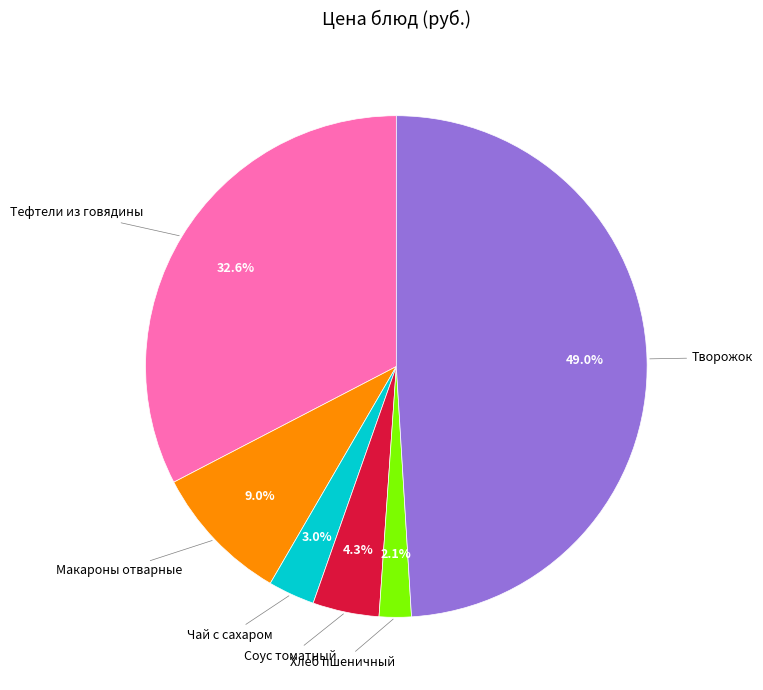

Is there any slice that represents more than half of the pie?

No